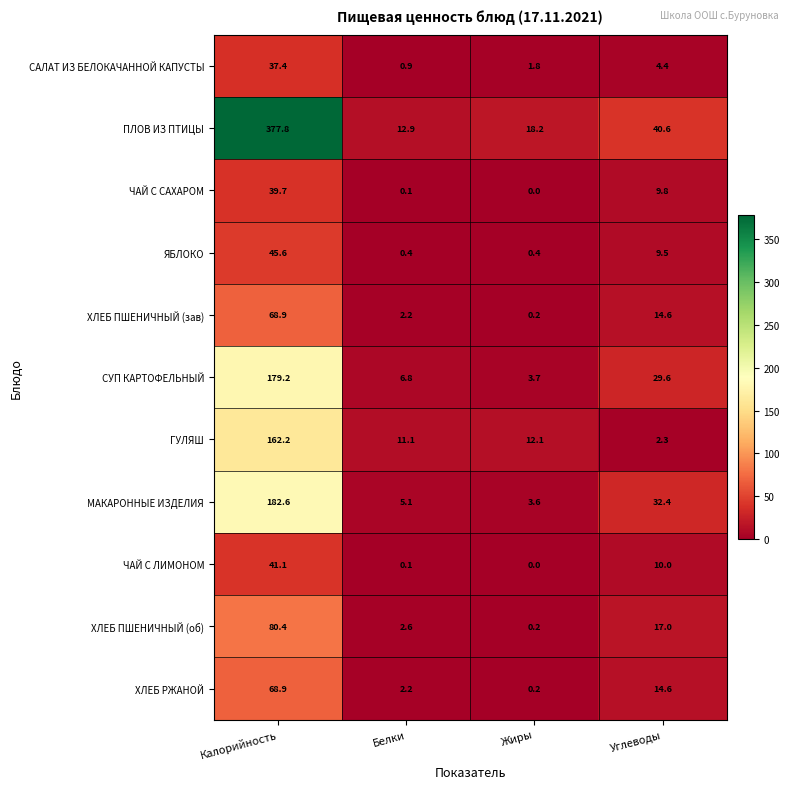

The value of МАКАРОННЫЕ ИЗДЕЛИЯ at Жиры is 3.6. True or false?

True